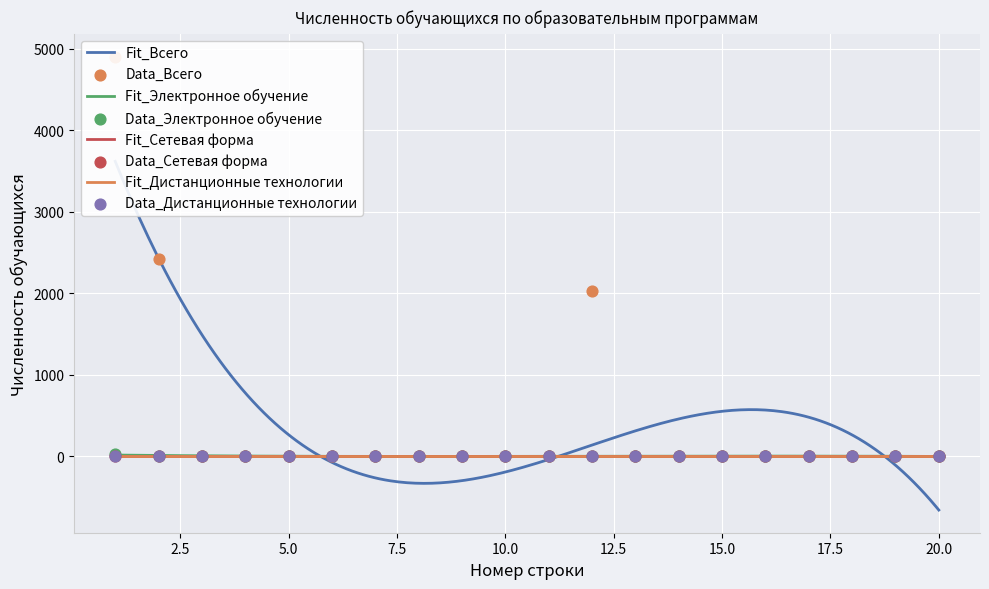

Which series reaches the minimum Y coordinate?

Всего